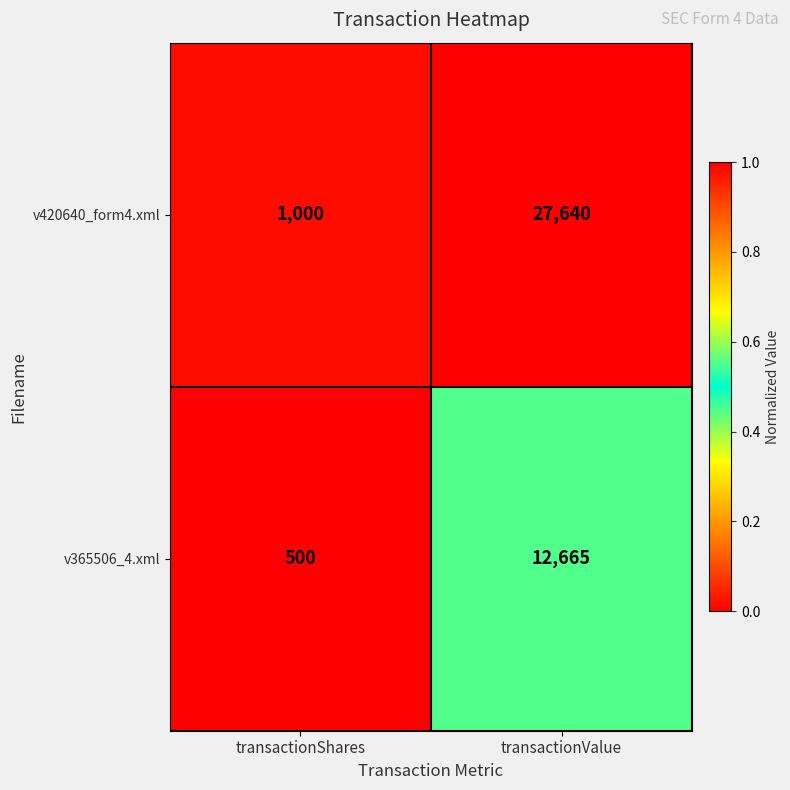

What is the difference between the v365506_4.xml values at transactionValue and transactionShares?

12165